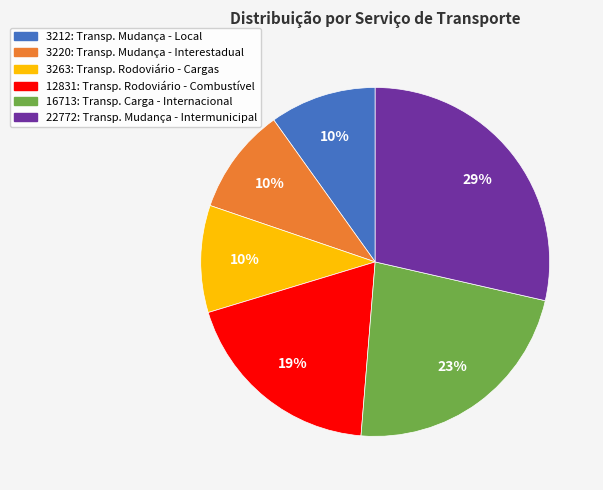

Is there any slice that represents more than half of the pie?

No